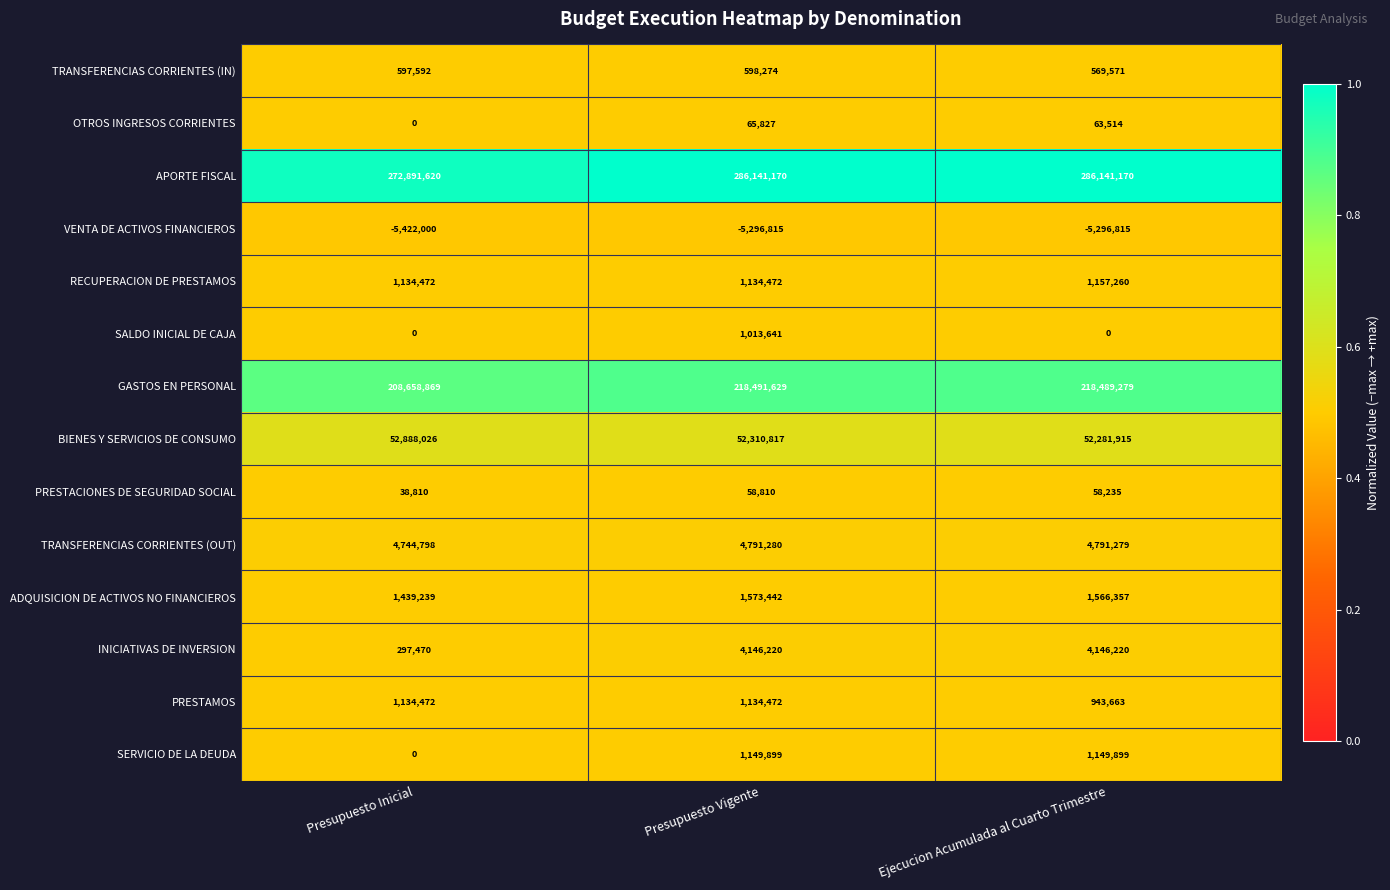

Rank the series at Ejecucion Acumulada al Cuarto Trimestre from lowest to highest value.

VENTA DE ACTIVOS FINANCIEROS, SALDO INICIAL DE CAJA, PRESTACIONES DE SEGURIDAD SOCIAL, OTROS INGRESOS CORRIENTES, TRANSFERENCIAS CORRIENTES (IN), PRESTAMOS, SERVICIO DE LA DEUDA, RECUPERACION DE PRESTAMOS, ADQUISICION DE ACTIVOS NO FINANCIEROS, INICIATIVAS DE INVERSION, TRANSFERENCIAS CORRIENTES (OUT), BIENES Y SERVICIOS DE CONSUMO, GASTOS EN PERSONAL, APORTE FISCAL